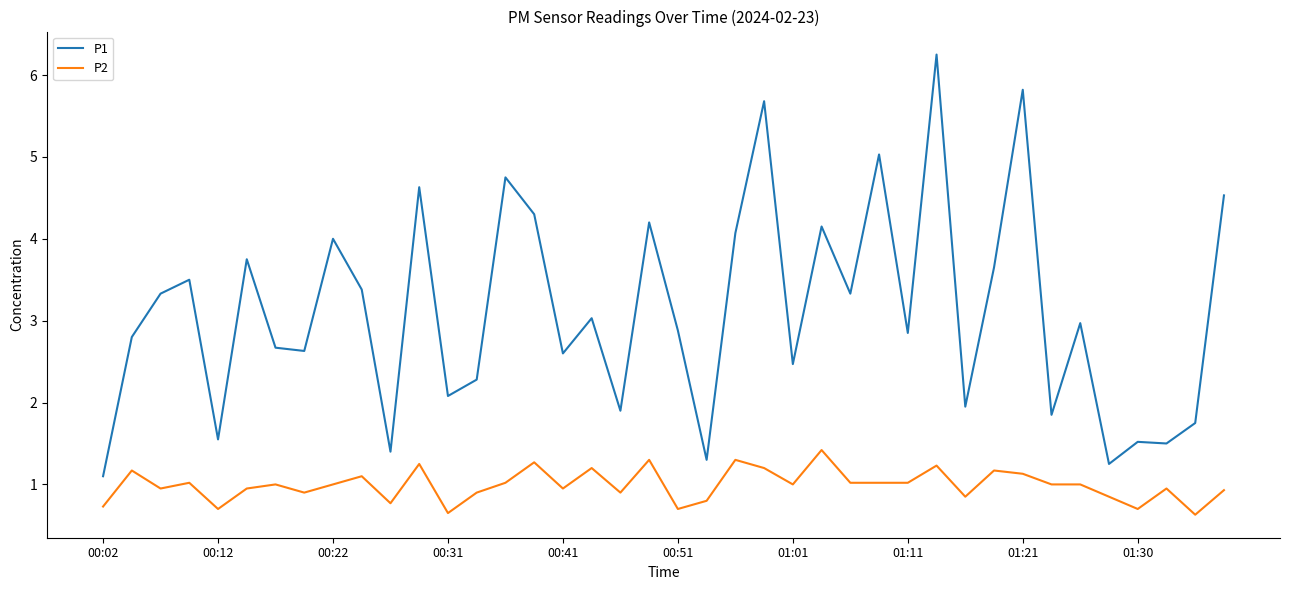

Which series has the largest range (max minus min)?

P1